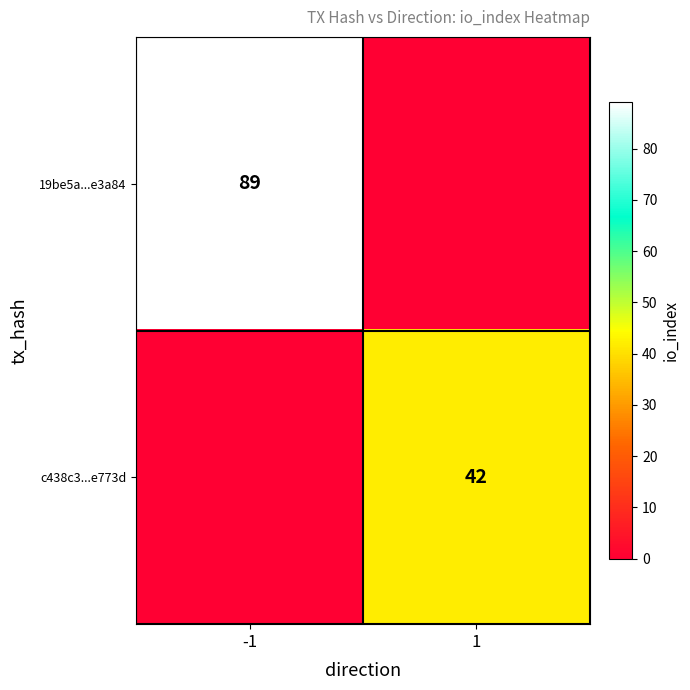

At which category is the sum across all series the highest?

-1